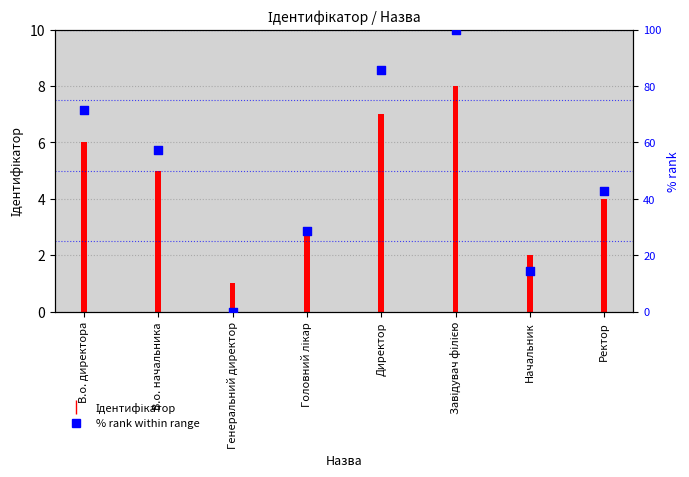

At how many categories does at least one series exceed 45?

4